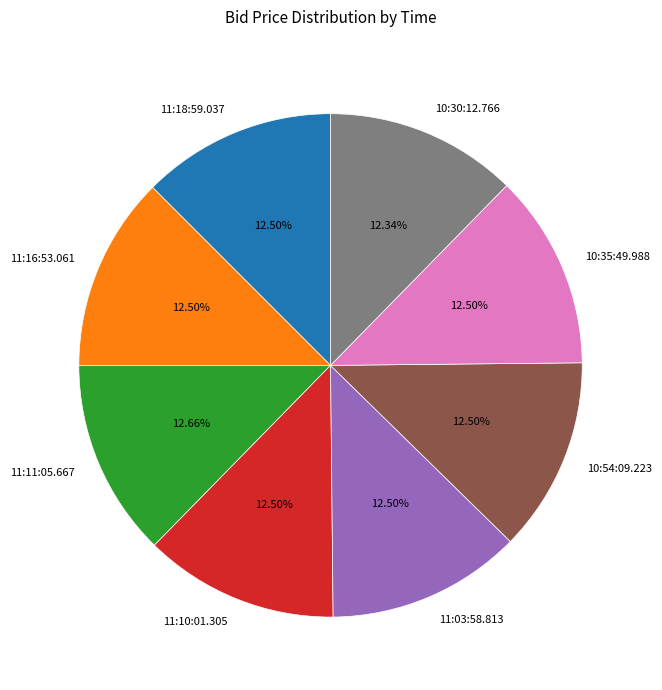

The 11:11:05.667 slice represents 6% of the pie. True or false?

False